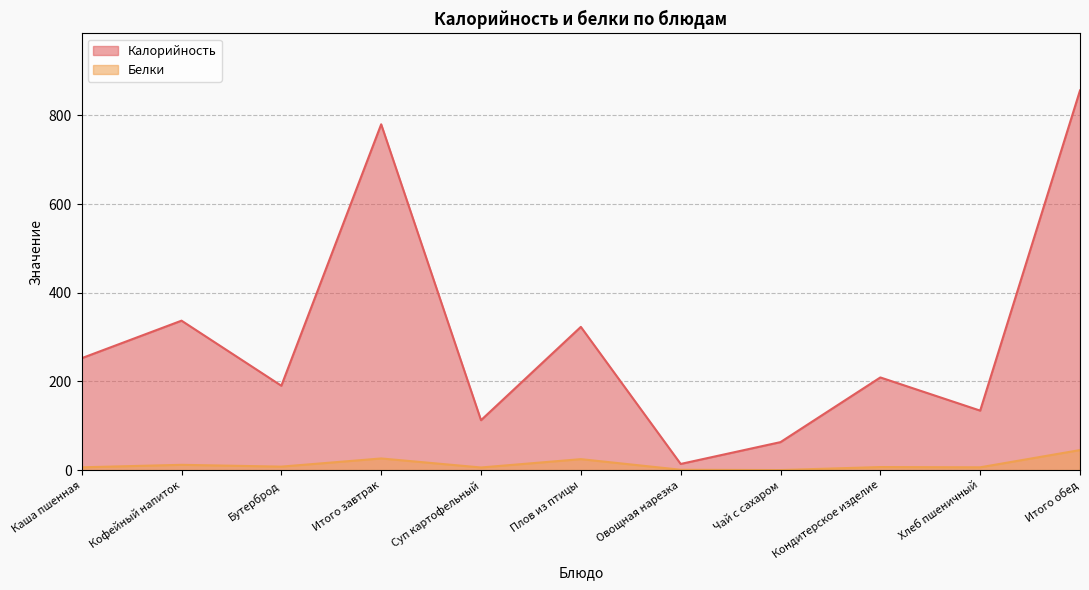

Reading left to right, list all the values displayed in this chart.

Калорийность: 252.4	337.0	190.3	779.7	112.6	323.0	14.0	63.2	209.0	134.2	856.0
Белки: 6.4	12.0	8.0	26.4	6.0	24.8	0.9	0.2	7.0	6.4	45.3